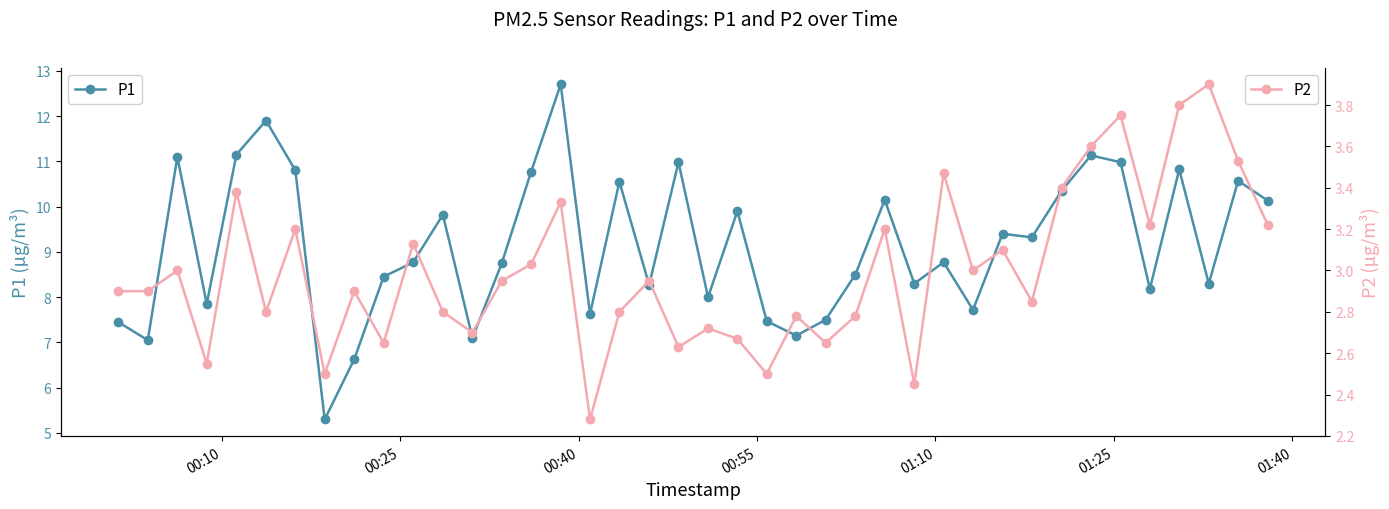

How many interior local peaks does the P2 series have?

14